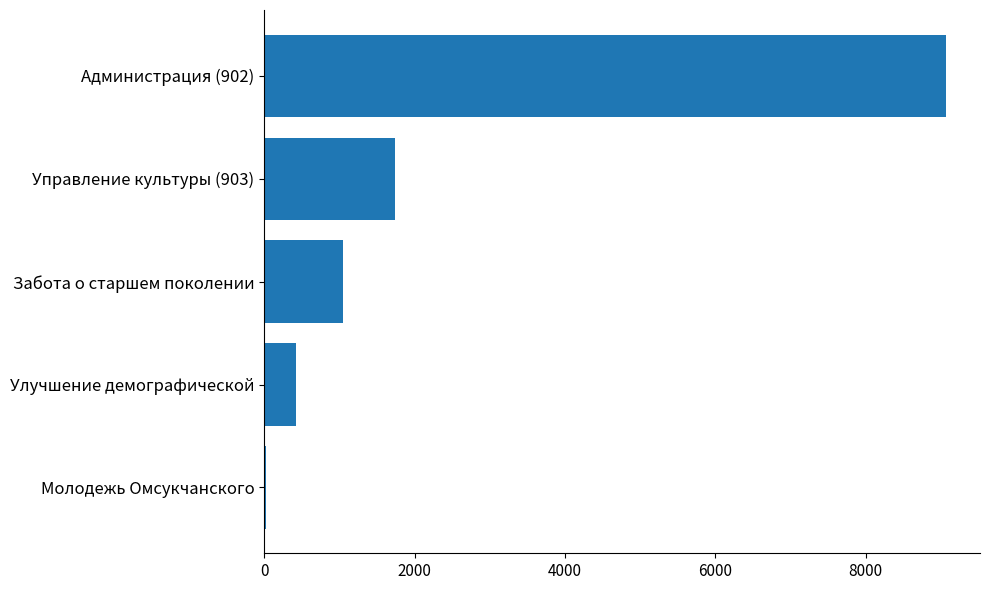

Are the bars horizontal?

Yes